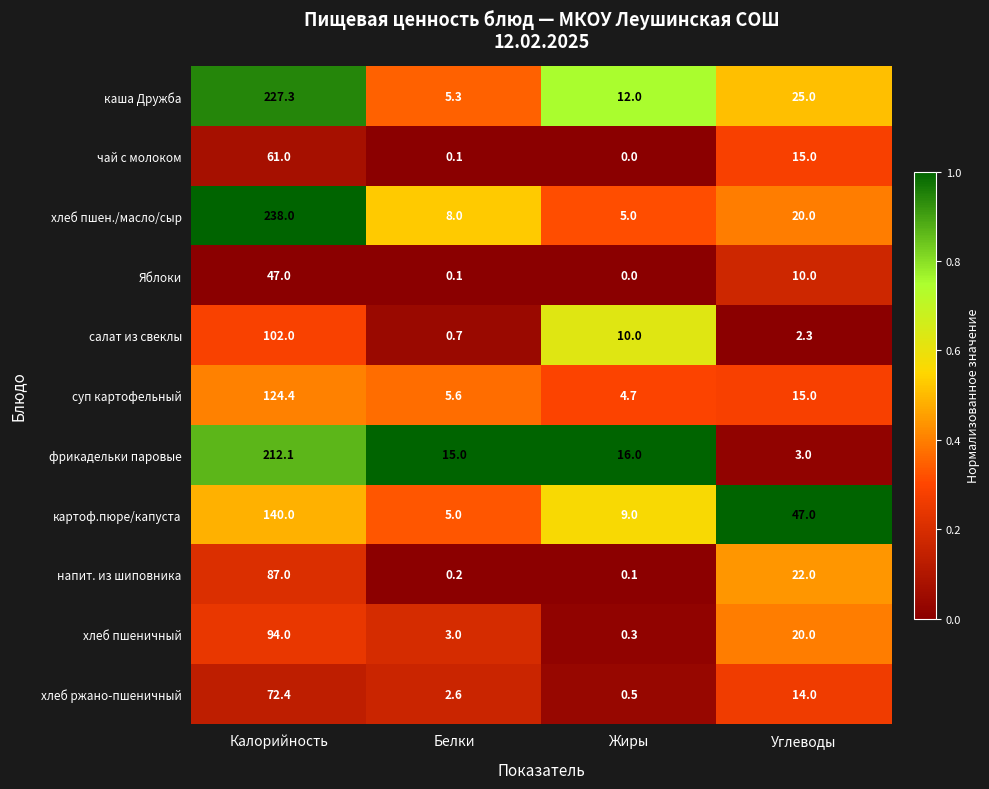

What is the lowest value of the суп картофельный series?

4.7